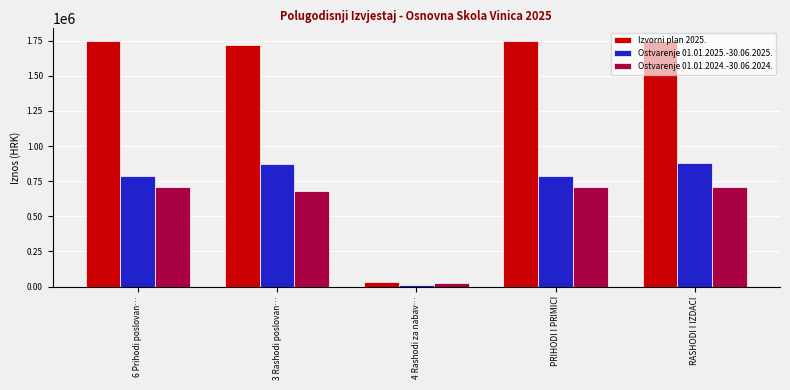

Which series has the largest total across all categories?

Izvorni plan 2025.